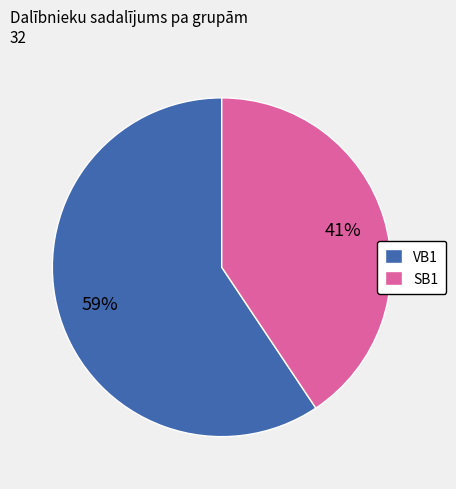

Rank the categories by value from lowest to highest.

SB1, VB1